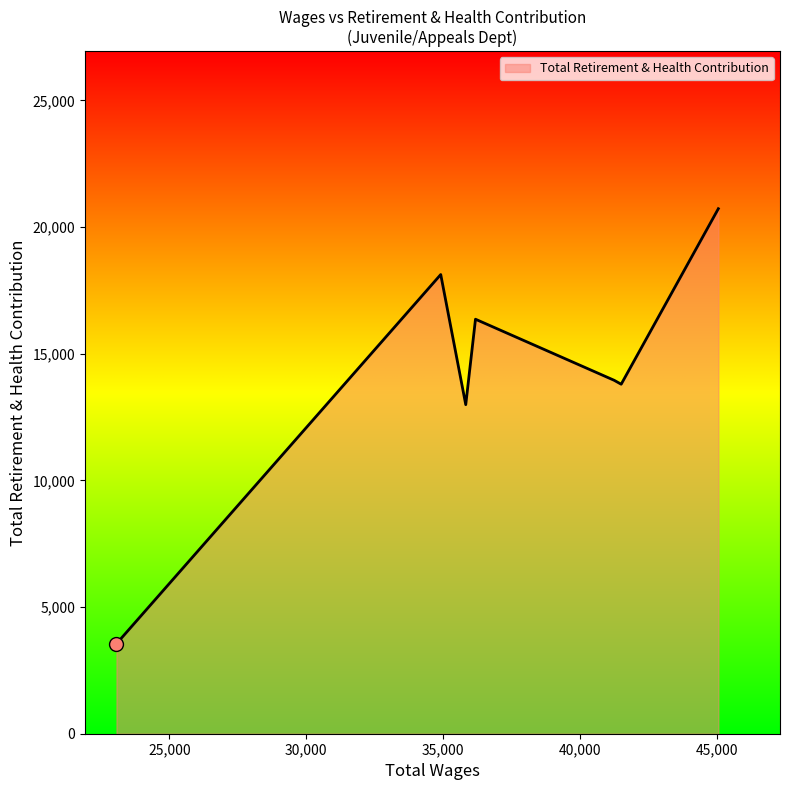

What is the sum of all values?

99506